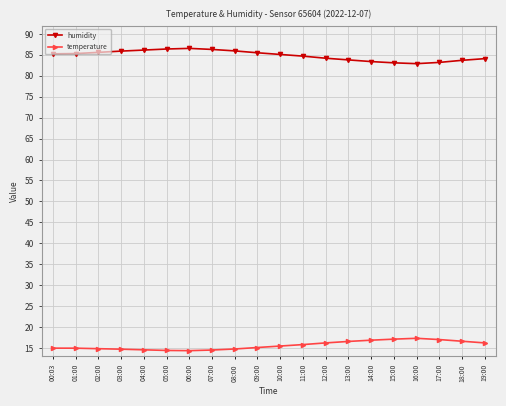

What is the value of the temperature point at the 4th from the left?

14.7